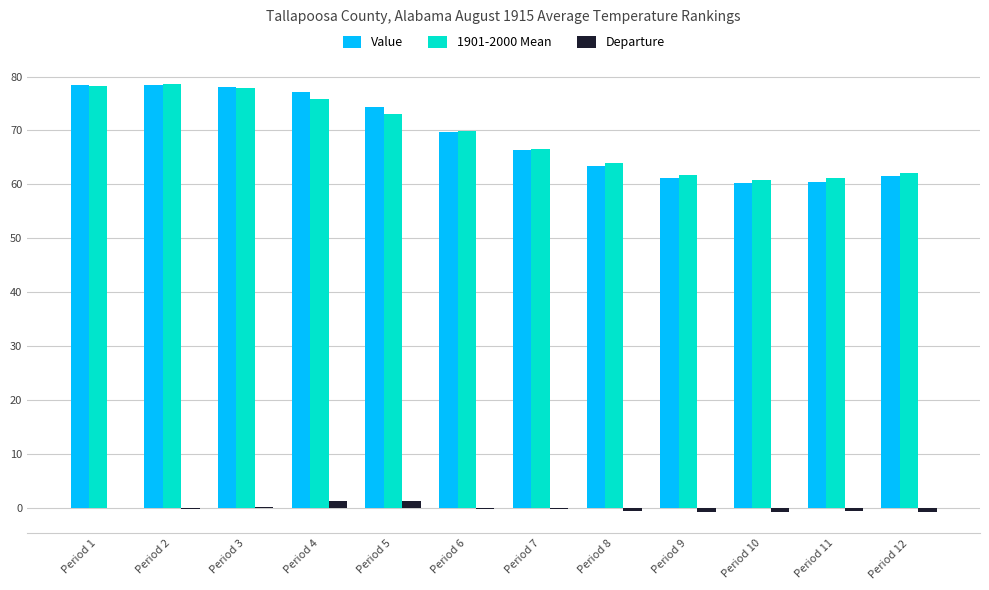

What is the approximate value of Value at Period 1?

78.4